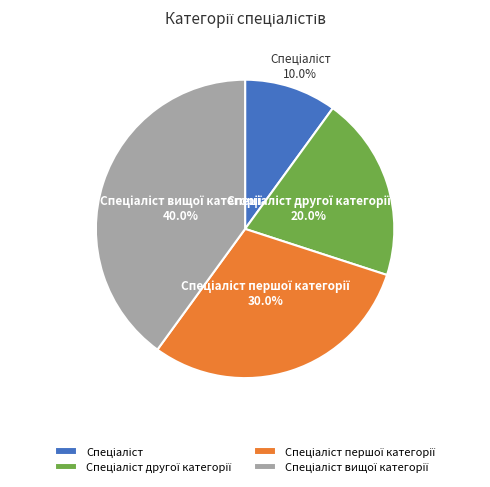

Is there a majority slice in this chart?

No